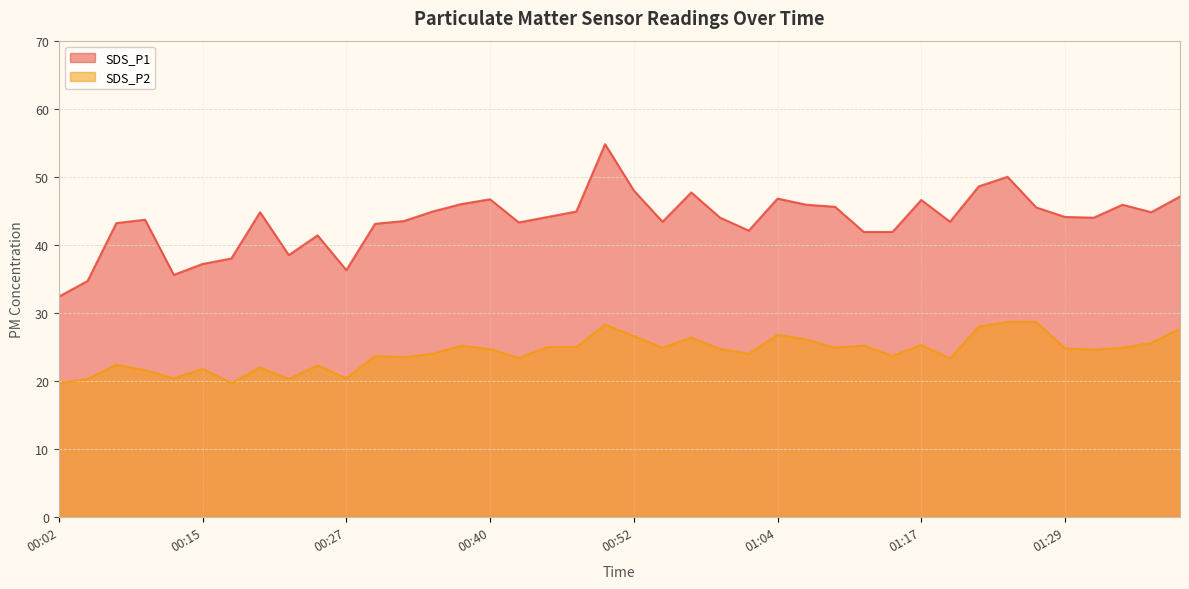

What is the maximum value shown in the chart?

54.8